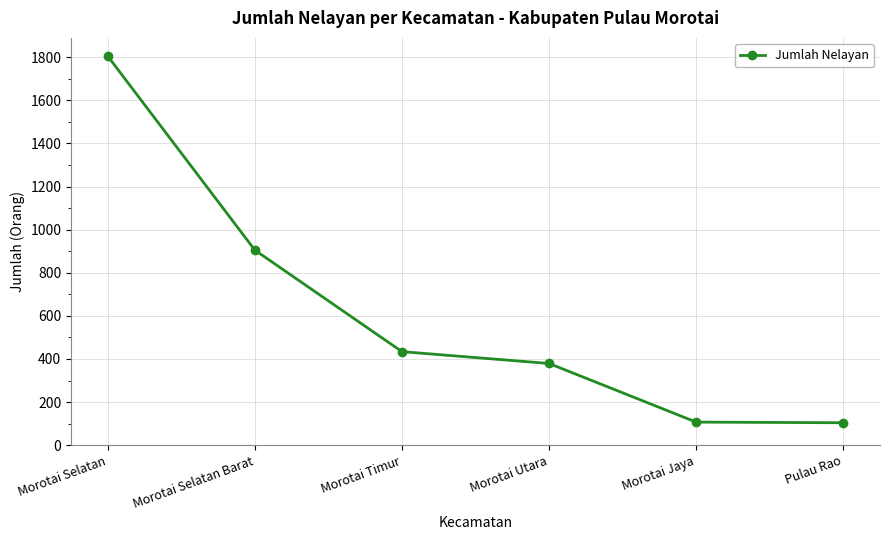

Is it true that the value at Morotai Selatan is 1805?

True